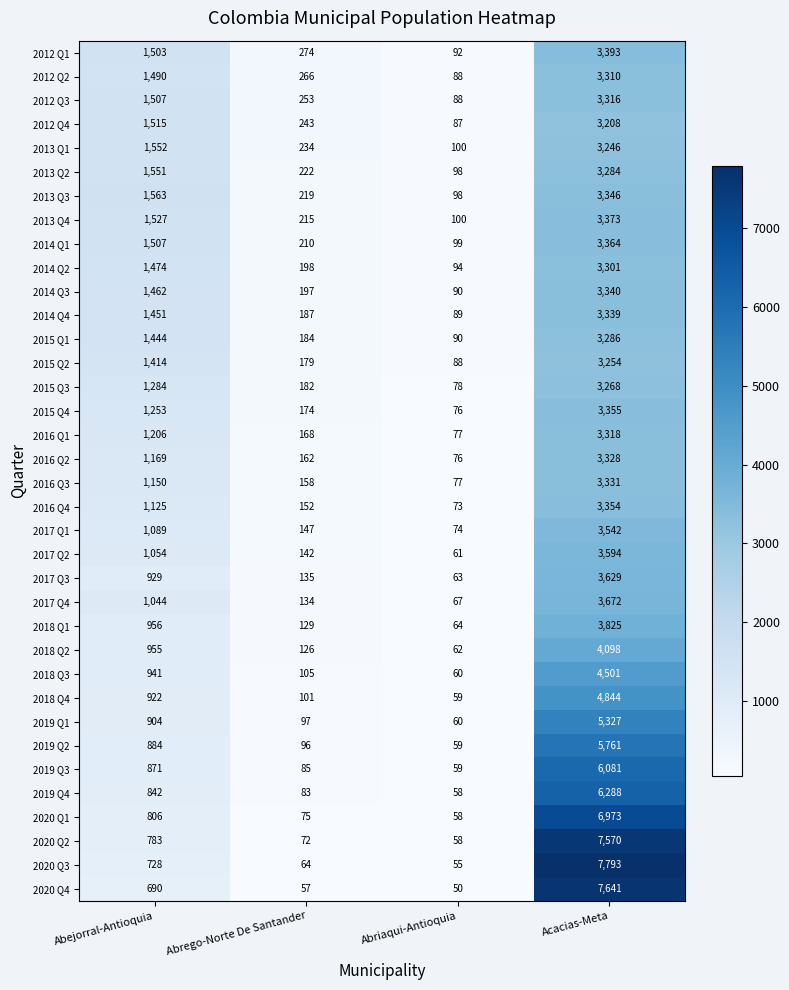

List the series in order of their peak value, lowest first.

2012 Q4, 2013 Q1, 2015 Q2, 2015 Q3, 2013 Q2, 2015 Q1, 2014 Q2, 2012 Q2, 2012 Q3, 2016 Q1, 2016 Q2, 2016 Q3, 2014 Q4, 2014 Q3, 2013 Q3, 2016 Q4, 2015 Q4, 2014 Q1, 2013 Q4, 2012 Q1, 2017 Q1, 2017 Q2, 2017 Q3, 2017 Q4, 2018 Q1, 2018 Q2, 2018 Q3, 2018 Q4, 2019 Q1, 2019 Q2, 2019 Q3, 2019 Q4, 2020 Q1, 2020 Q2, 2020 Q4, 2020 Q3